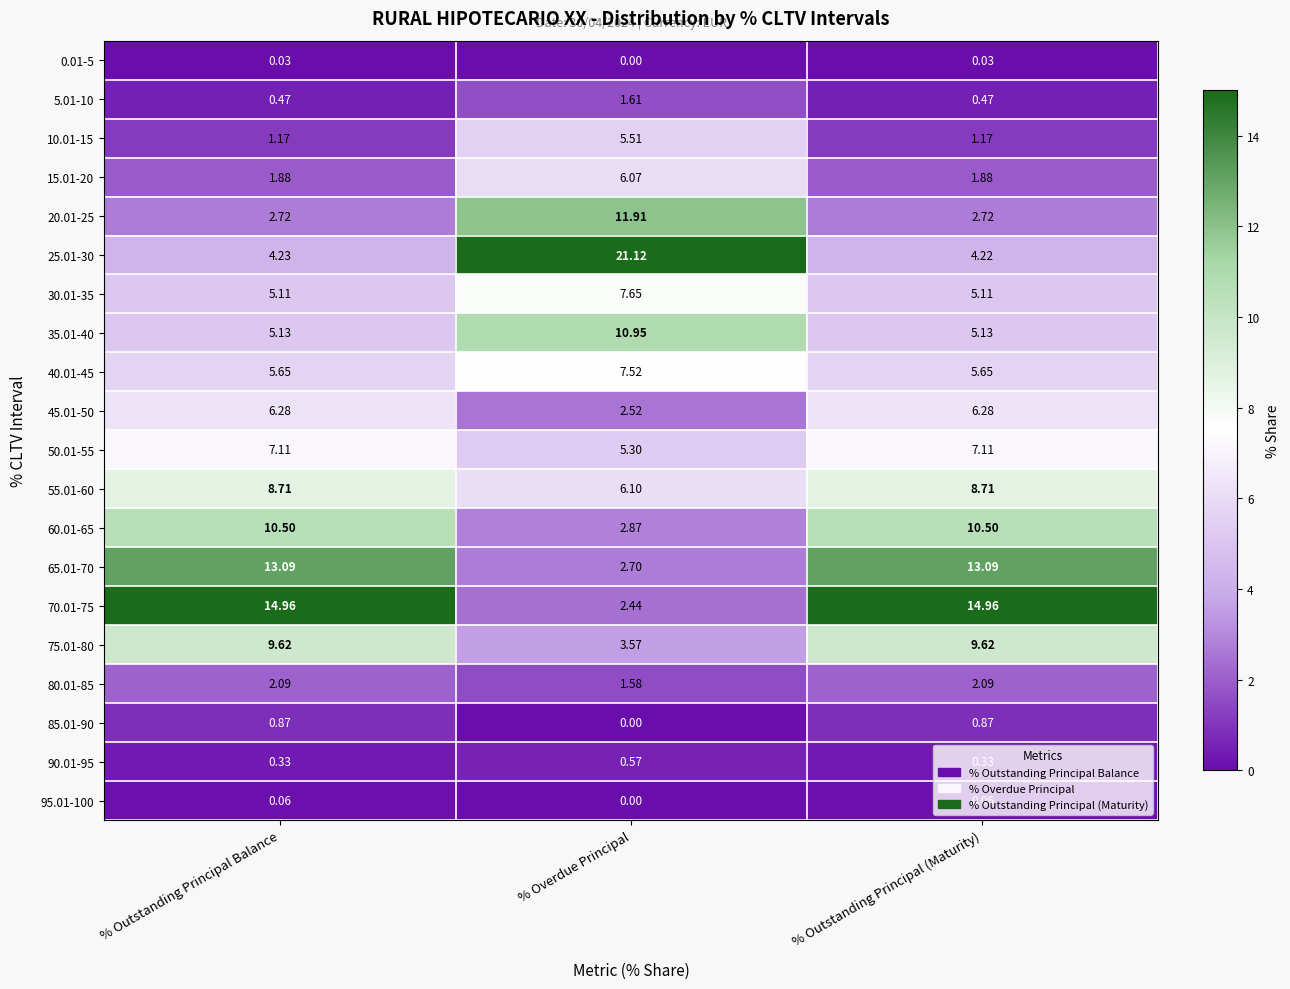

At which category is the sum across all series the highest?

% Outstanding Principal Balance